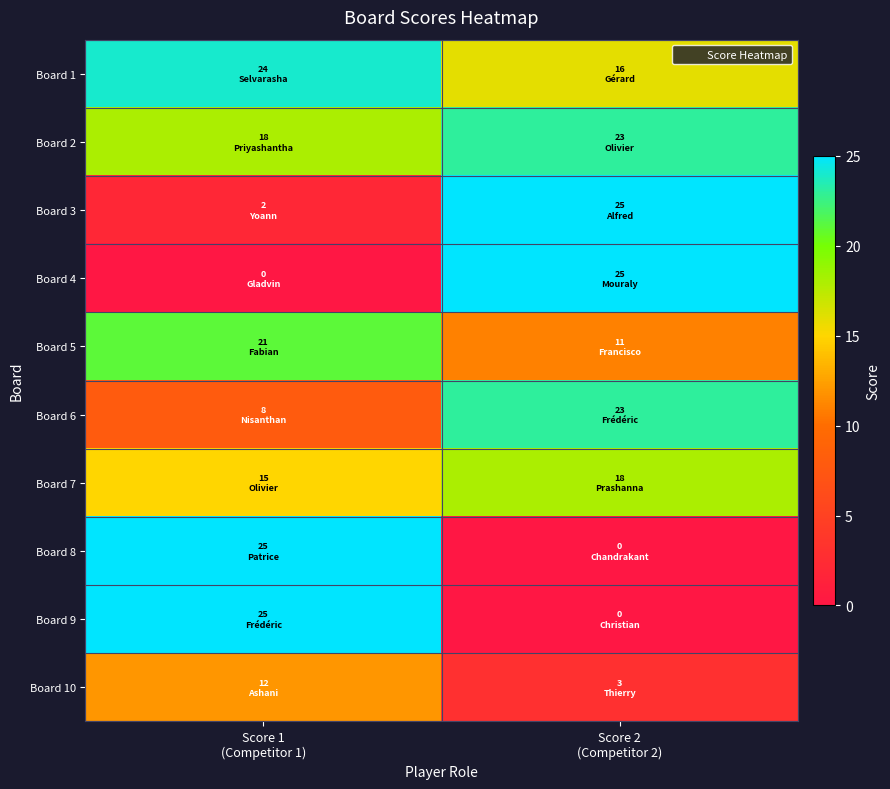

Reading left to right, extract all data points from this chart.

Board 1: Score 1
(Competitor 1)=24	Score 2
(Competitor 2)=16
Board 2: Score 1
(Competitor 1)=18	Score 2
(Competitor 2)=23
Board 3: Score 1
(Competitor 1)=2	Score 2
(Competitor 2)=25
Board 4: Score 1
(Competitor 1)=0	Score 2
(Competitor 2)=25
Board 5: Score 1
(Competitor 1)=21	Score 2
(Competitor 2)=11
Board 6: Score 1
(Competitor 1)=8	Score 2
(Competitor 2)=23
Board 7: Score 1
(Competitor 1)=15	Score 2
(Competitor 2)=18
Board 8: Score 1
(Competitor 1)=25	Score 2
(Competitor 2)=0
Board 9: Score 1
(Competitor 1)=25	Score 2
(Competitor 2)=0
Board 10: Score 1
(Competitor 1)=12	Score 2
(Competitor 2)=3